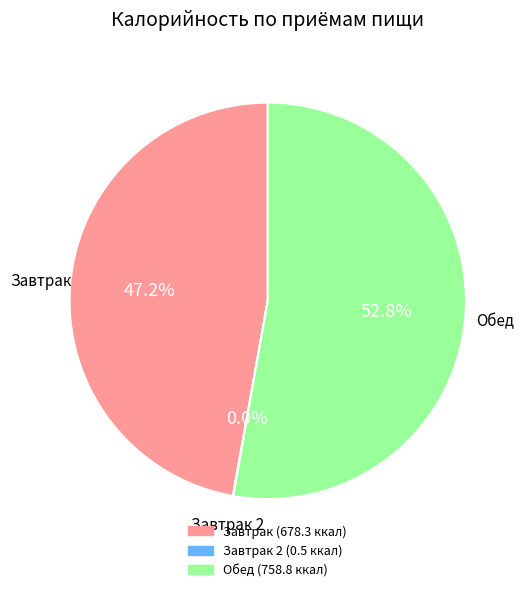

Is there any slice that represents more than half of the pie?

Yes